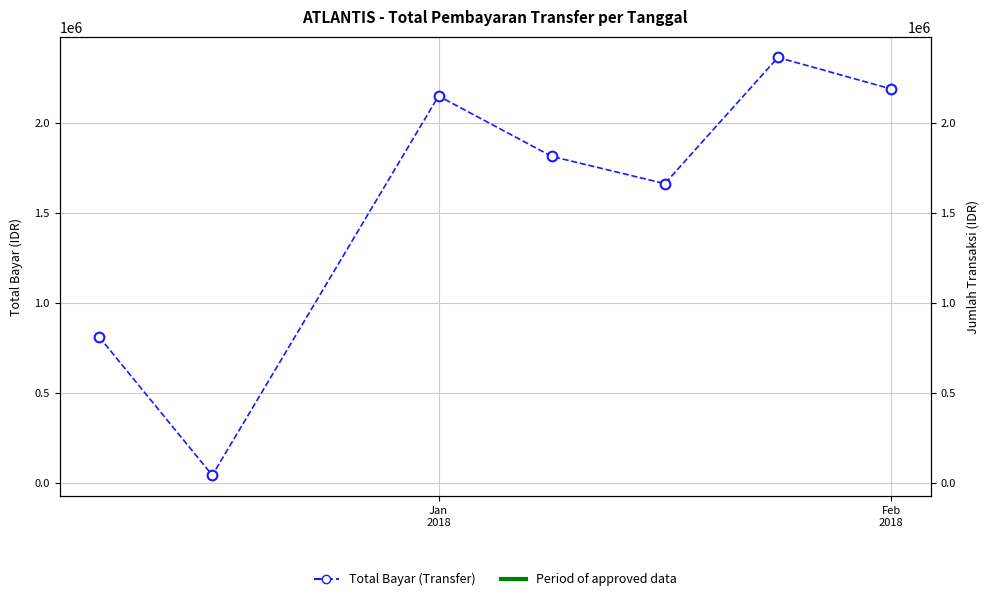

What is the value of the 2nd point from the left?

40425